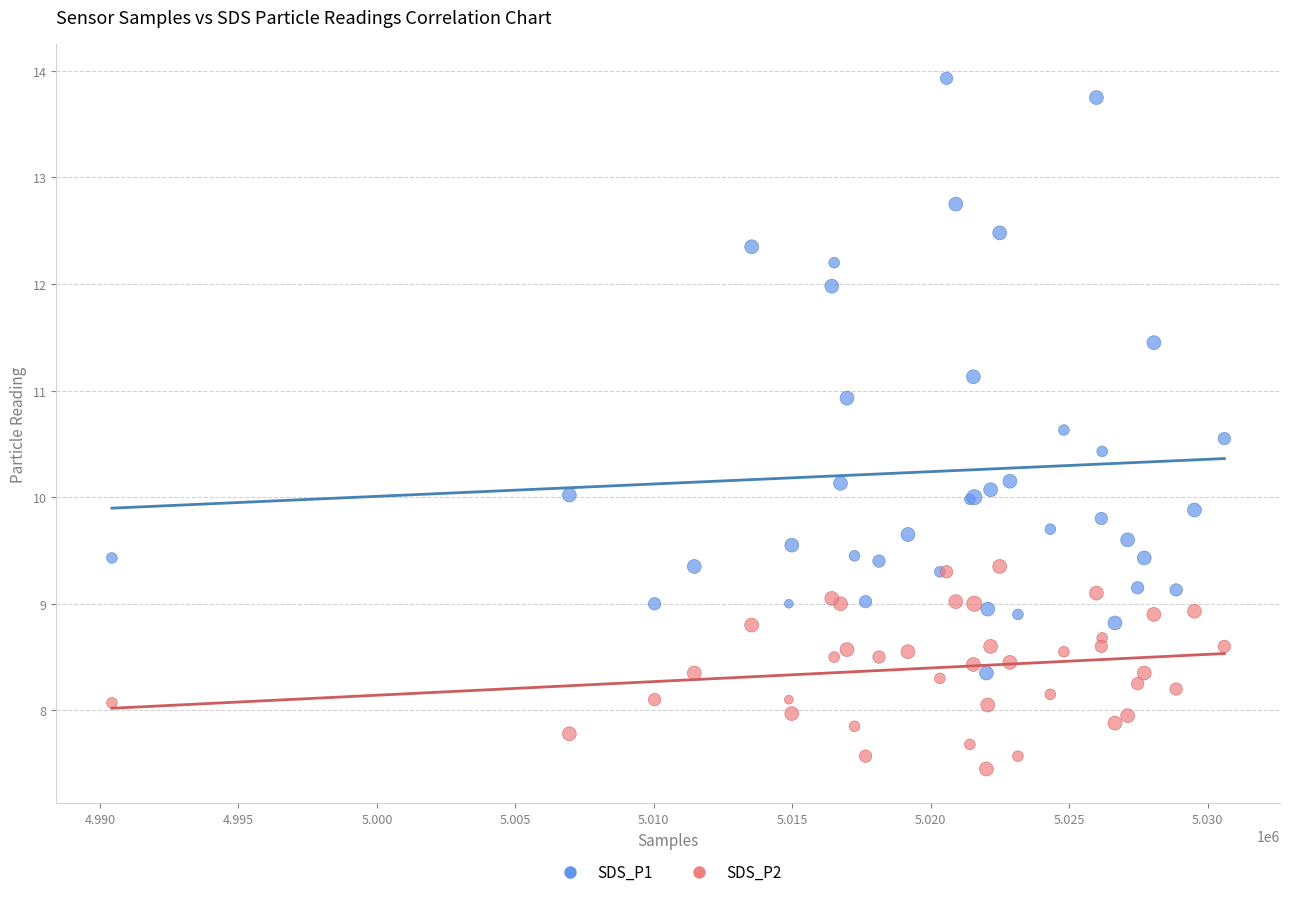

Which series contains the highest Y value?

SDS_P1